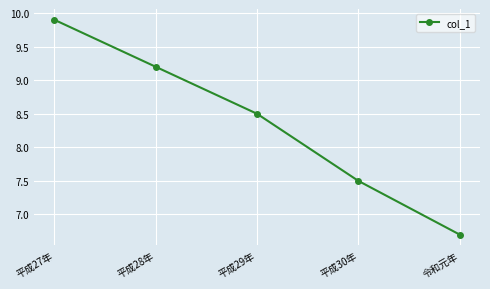

Between 平成30年 and 平成28年, which is larger?

平成28年